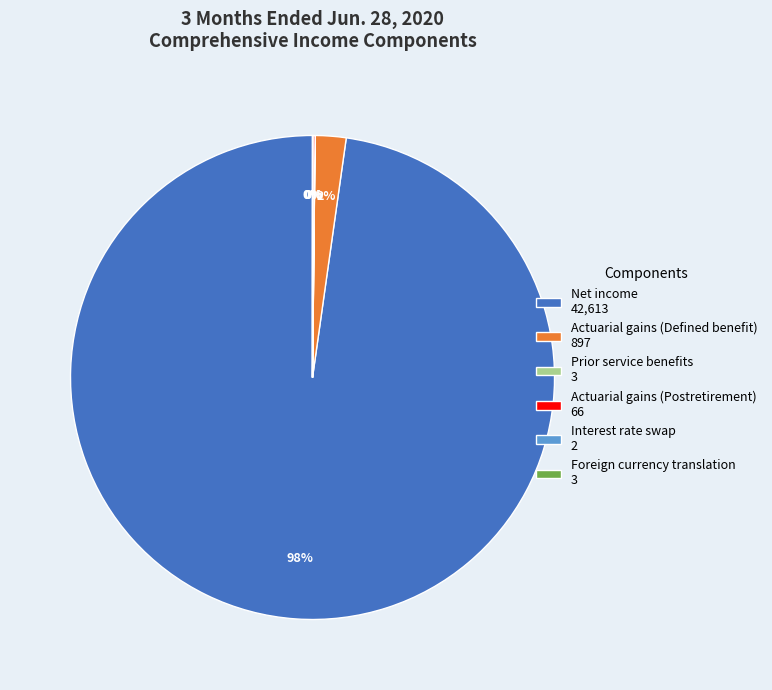

To the nearest percent, what percentage of the pie is Actuarial gains (Defined benefit) 897?

2%